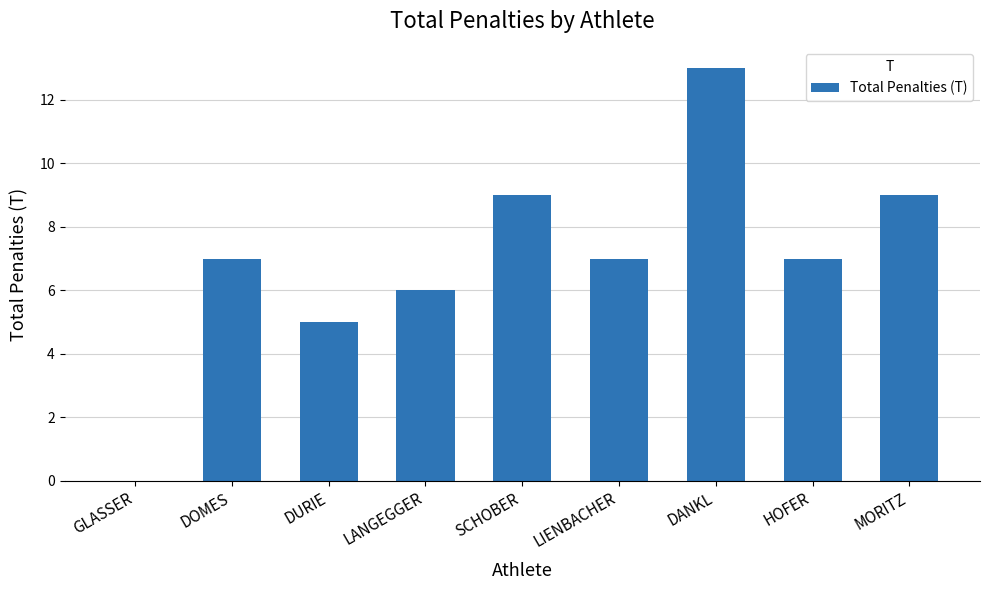

Reading left to right, list all the values displayed in this chart.

0	7	5	6	9	7	13	7	9